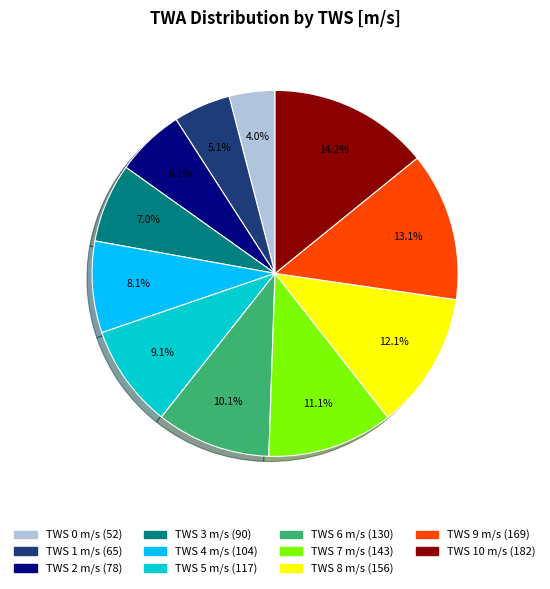

Is it true that TWS 3 m/s is 7% of the pie?

True